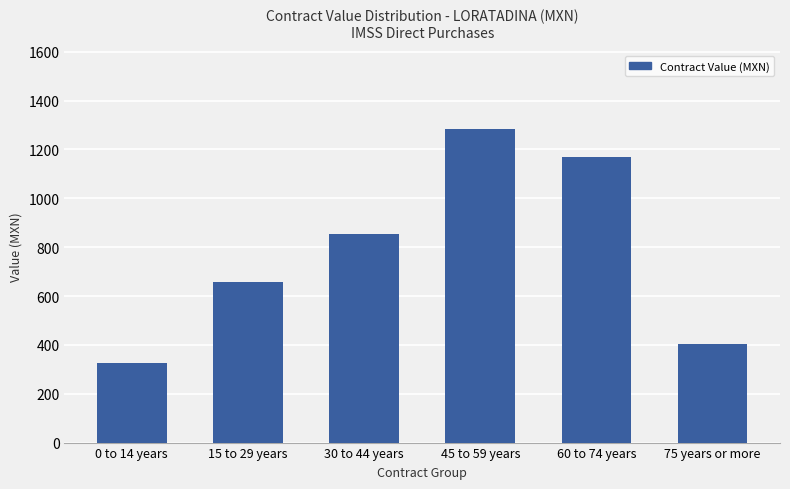

What is the change in value from 45 to 59 years to 75 years or more?

-881.9